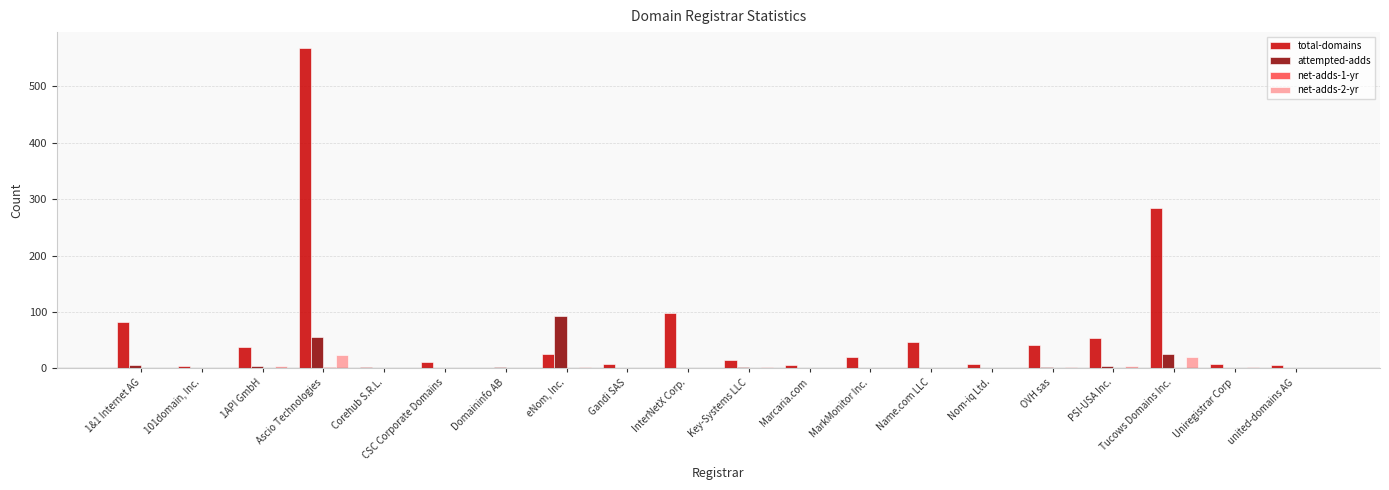

What is the maximum value for attempted-adds?

93